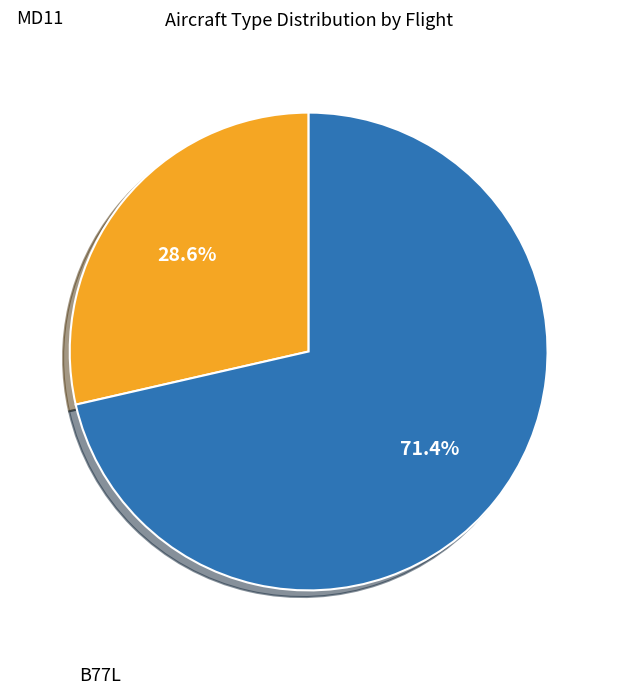

To the nearest percent, what is the difference between the largest and smallest slice percentages?

43%